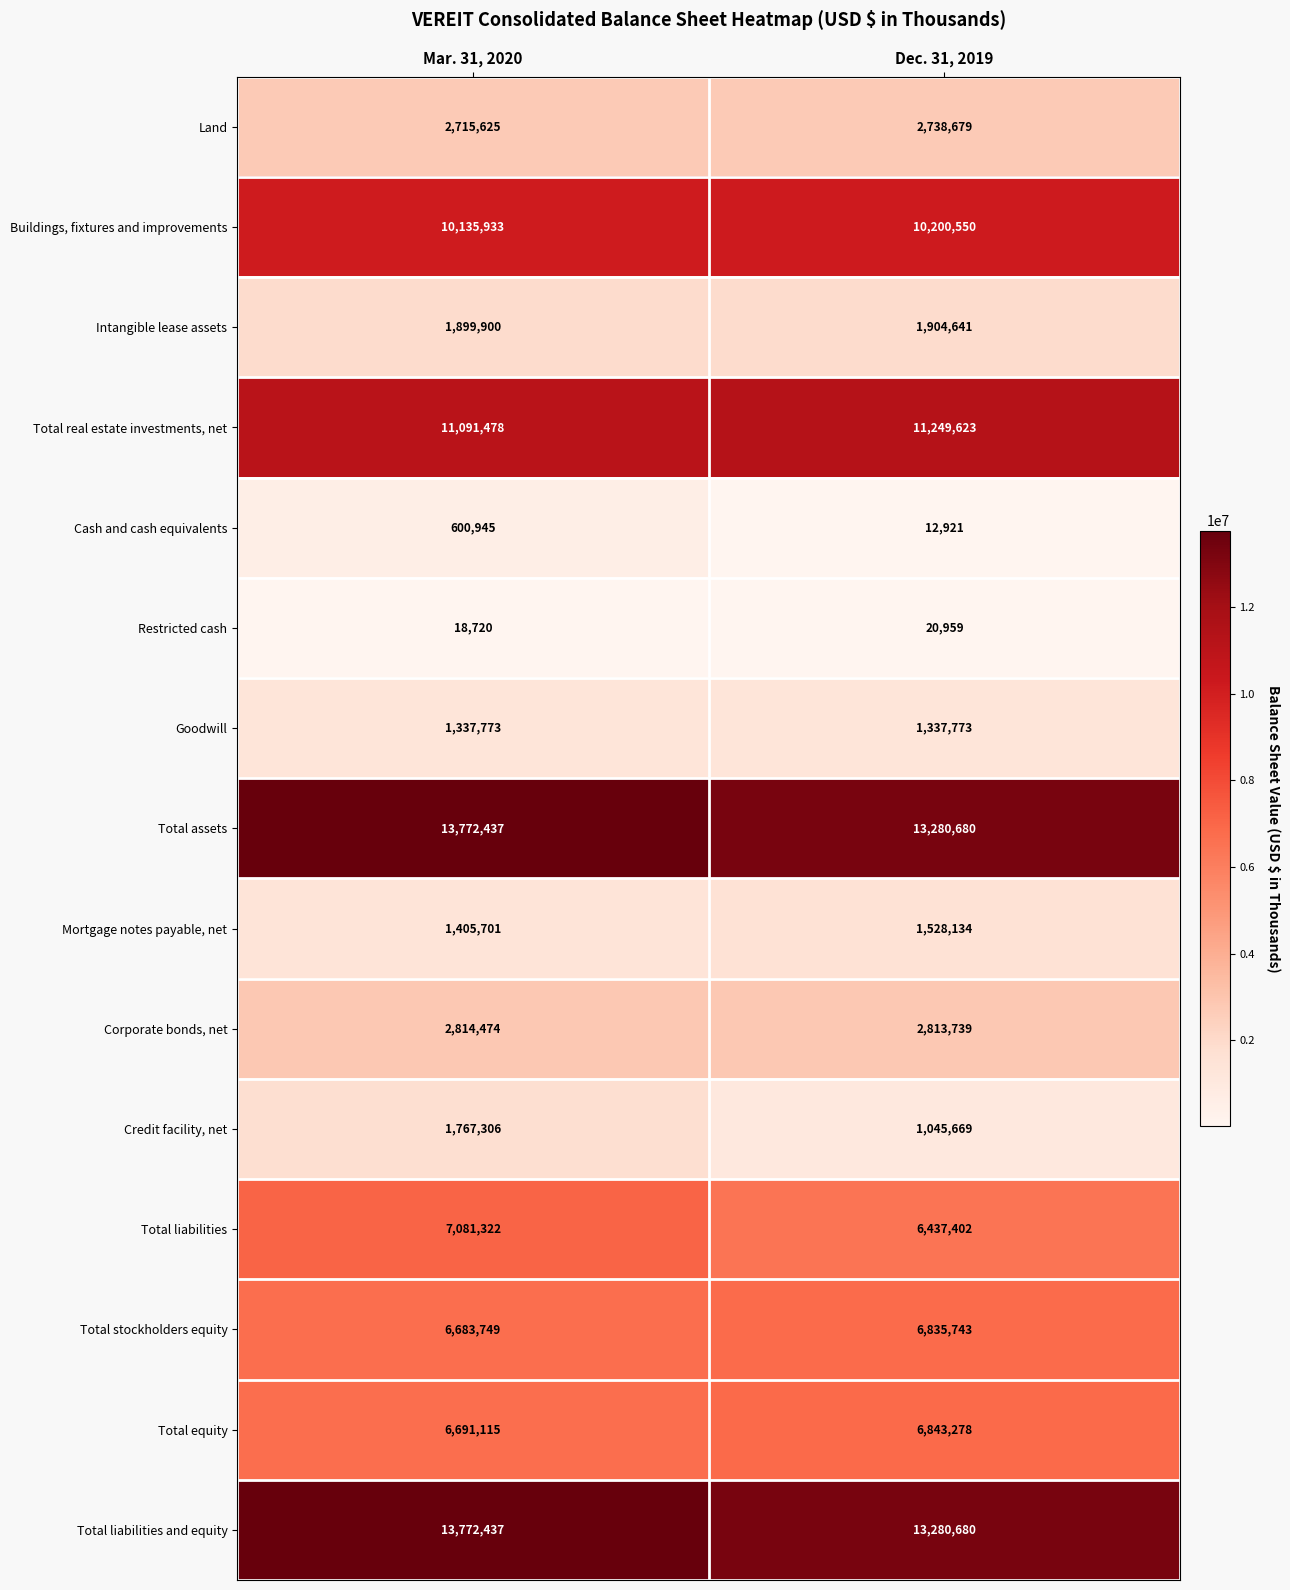

The value of Total stockholders equity at Mar. 31, 2020 is 6683749. True or false?

True